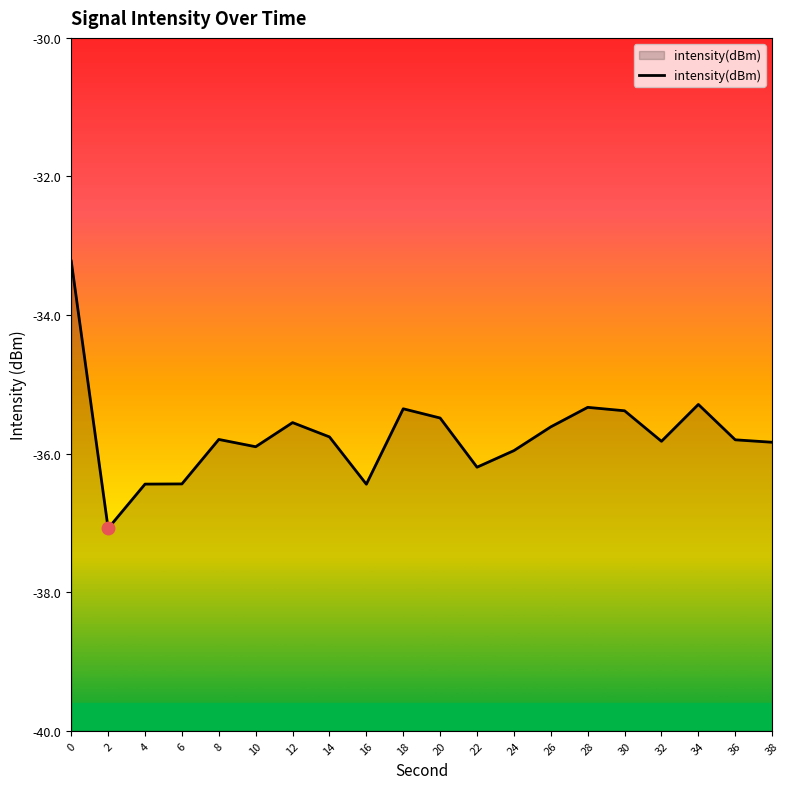

What is the difference between the maximum and minimum values?

3.9